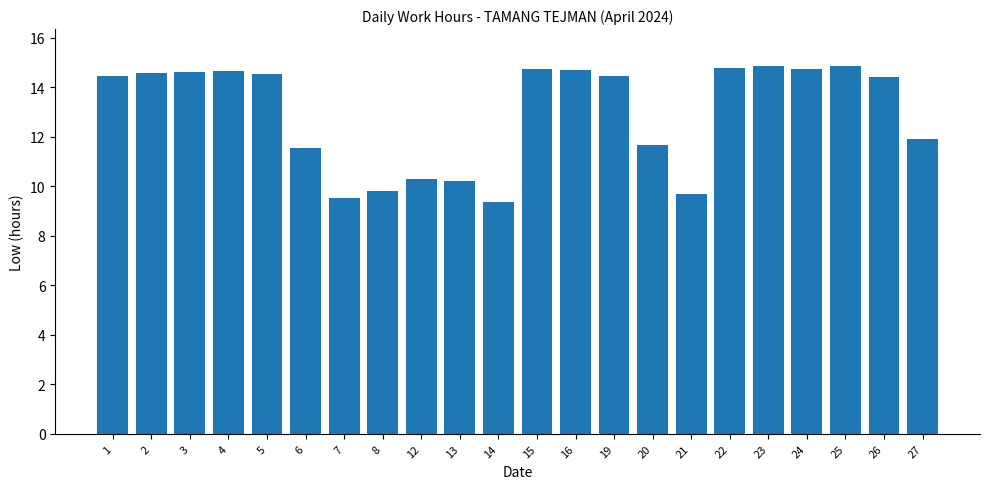

Where is the data nearest to the value 12?

27